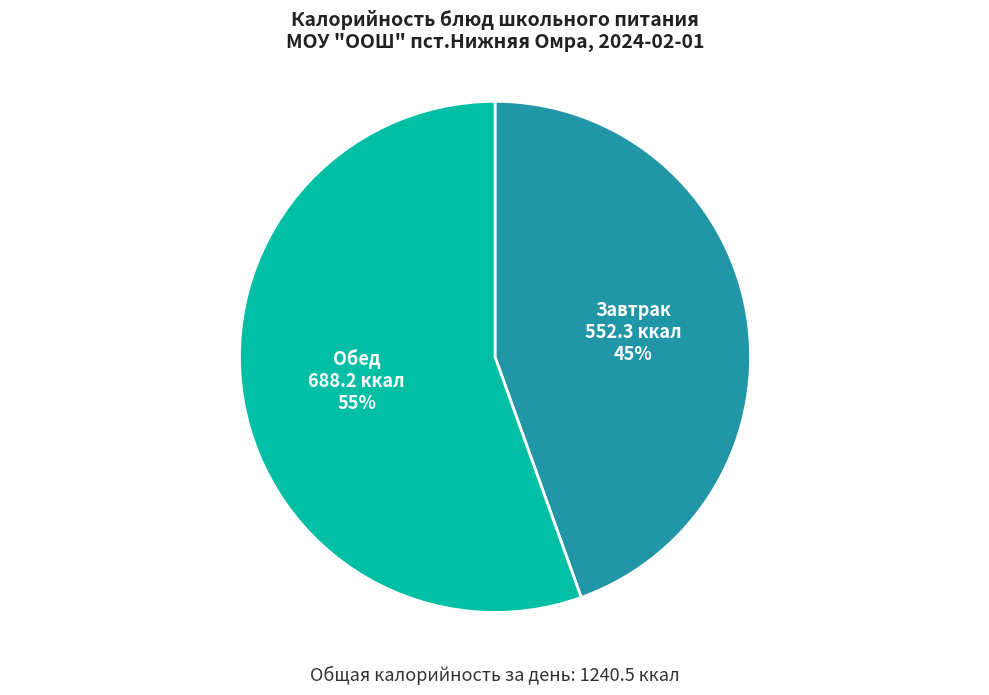

Rank the categories by value from highest to lowest.

Обед, Завтрак